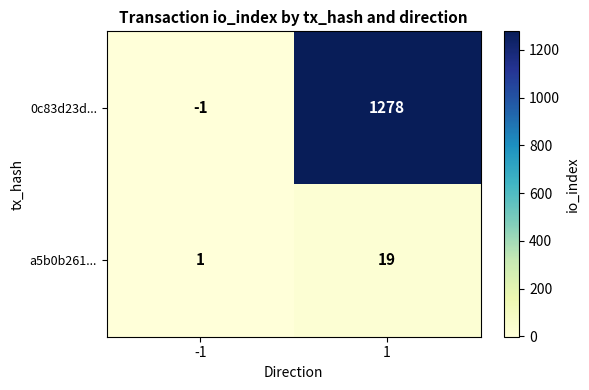

Rank the series by their maximum value, from lowest to highest.

a5b0b261..., 0c83d23d...